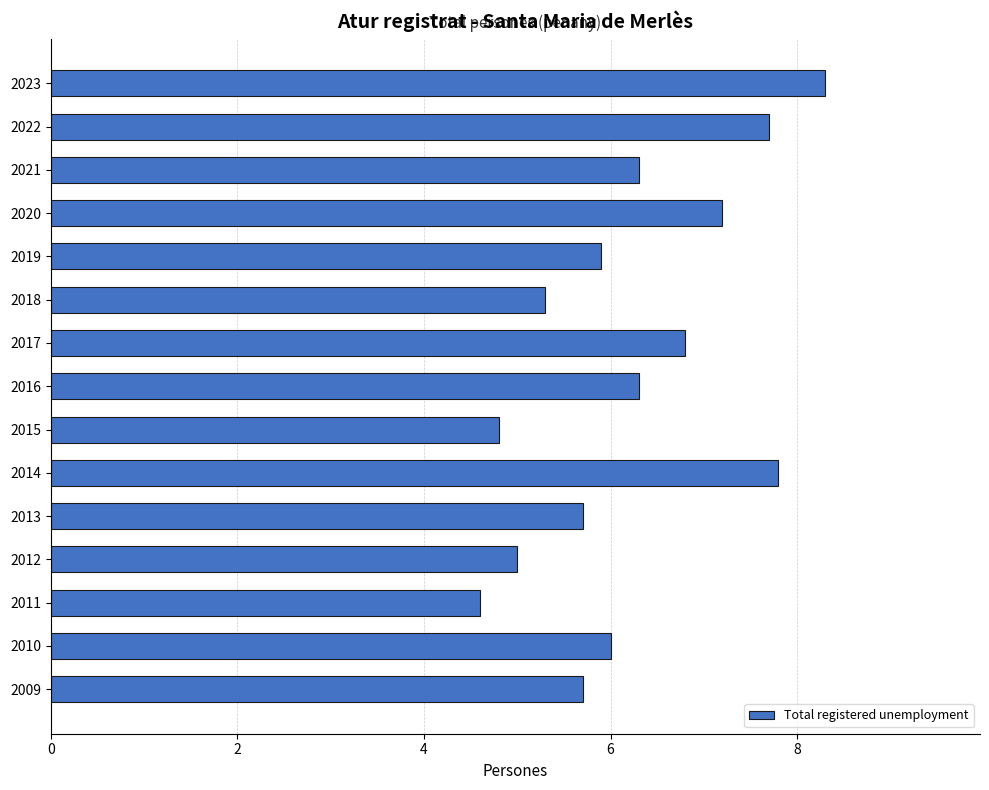

What is the approximate value at 2011?

4.6